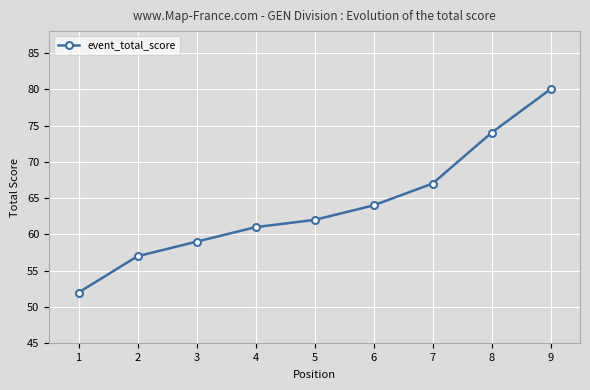

The value at 7 is 67. True or false?

True